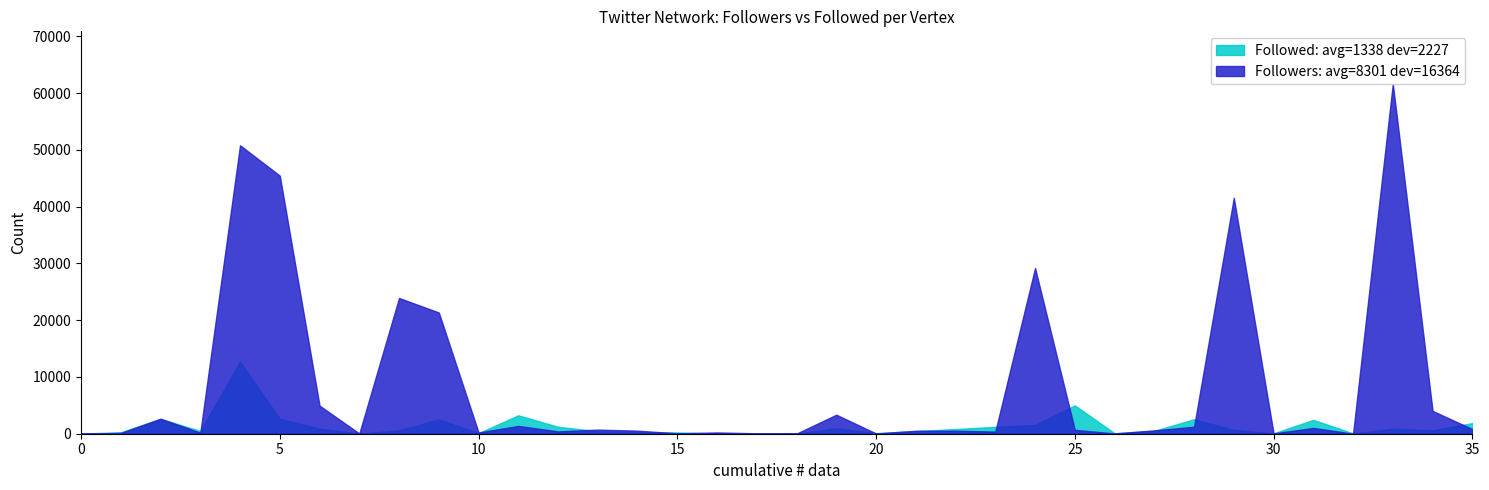

What is the maximum value shown in the chart?

61640